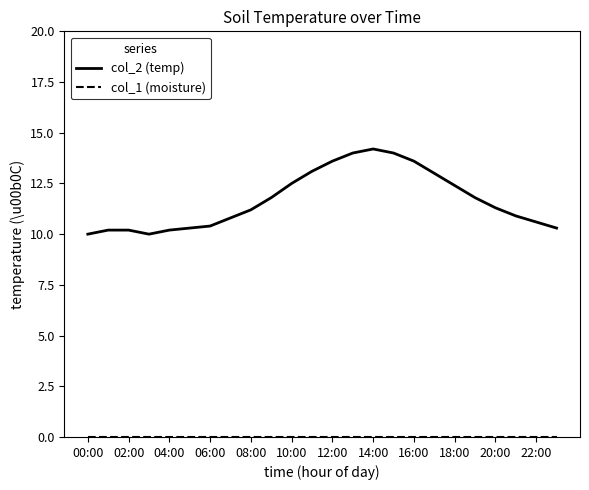

Does the chart have visible grid lines?

No